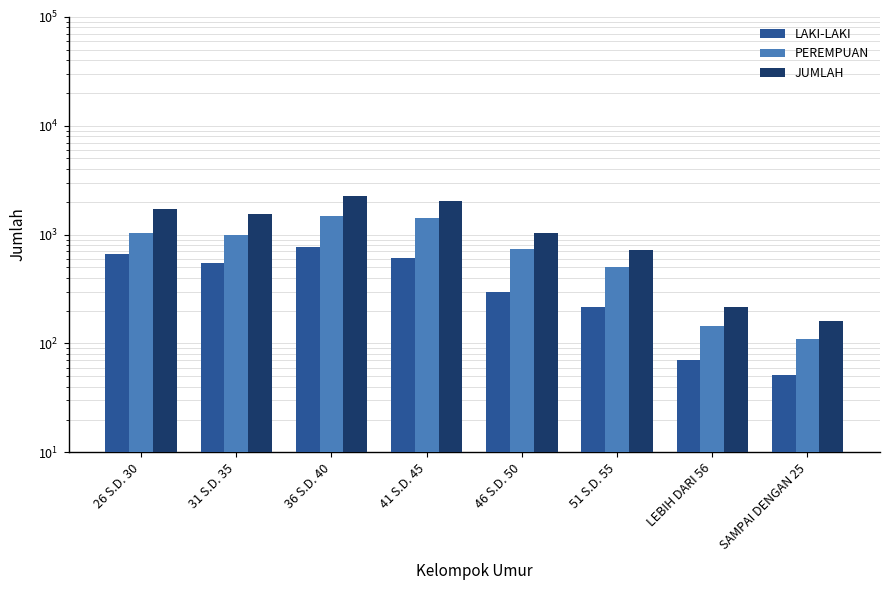

What are all the series names shown in the legend?

LAKI-LAKI, PEREMPUAN, JUMLAH